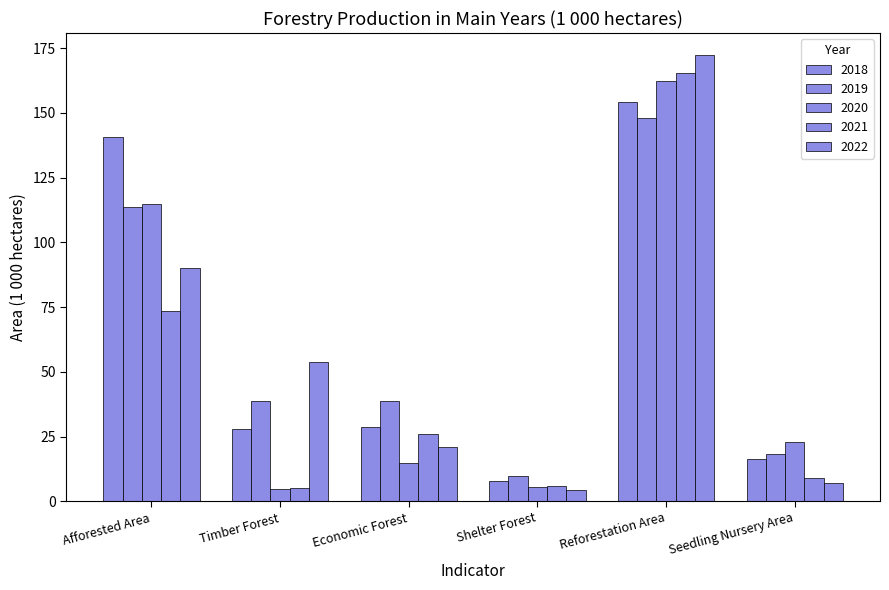

Where does the 2019 series first go above 38?

Afforested Area